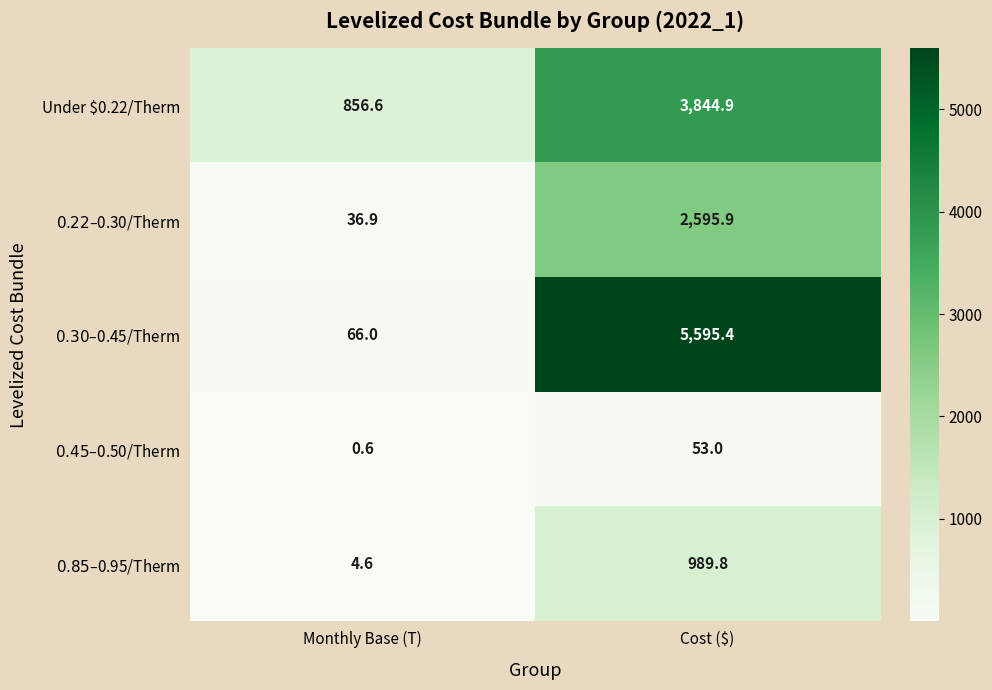

What is the total value across all series at Monthly Base (T)?

964.7